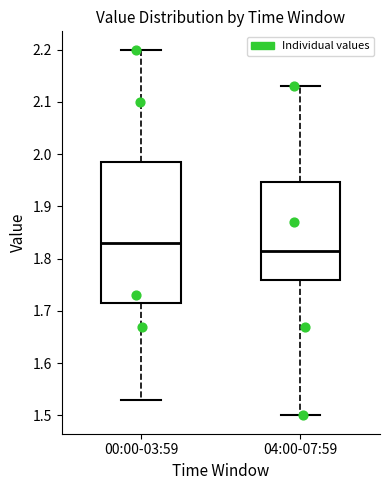

Reading left to right, read every box against the y-axis: the position of its median line, the range the box covers, and the ends of its whiskers. The values are not printed on the chart, so give them approximately, as read against the axis.

00:00-03:59: median 1.83, box 1.72 to 1.99, whiskers 1.53 to 2.20
04:00-07:59: median 1.82, box 1.76 to 1.95, whiskers 1.50 to 2.13